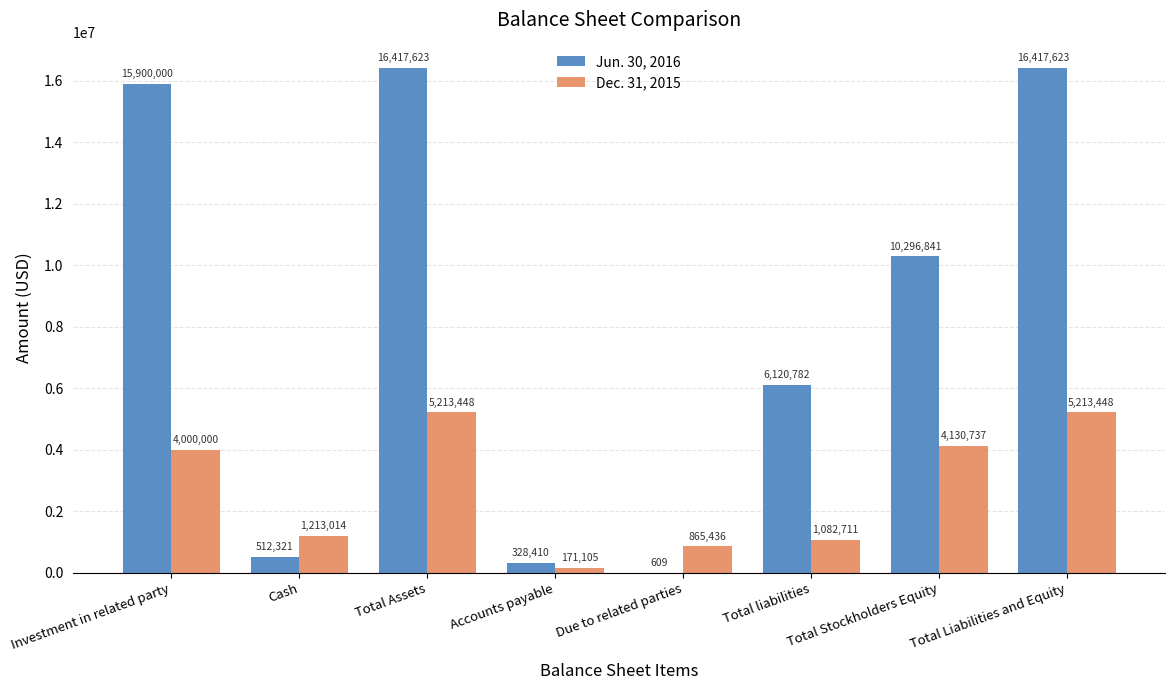

Reading left to right, list all the values displayed in this chart.

Jun. 30, 2016: 15900000	512321	16417623	328410	609	6120782	10296841	16417623
Dec. 31, 2015: 4000000	1213014	5213448	171105	865436	1082711	4130737	5213448